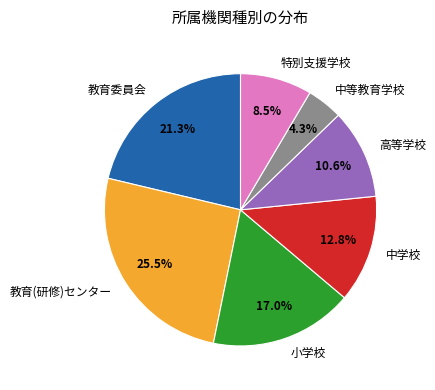

Count the number of slices in the pie.

7